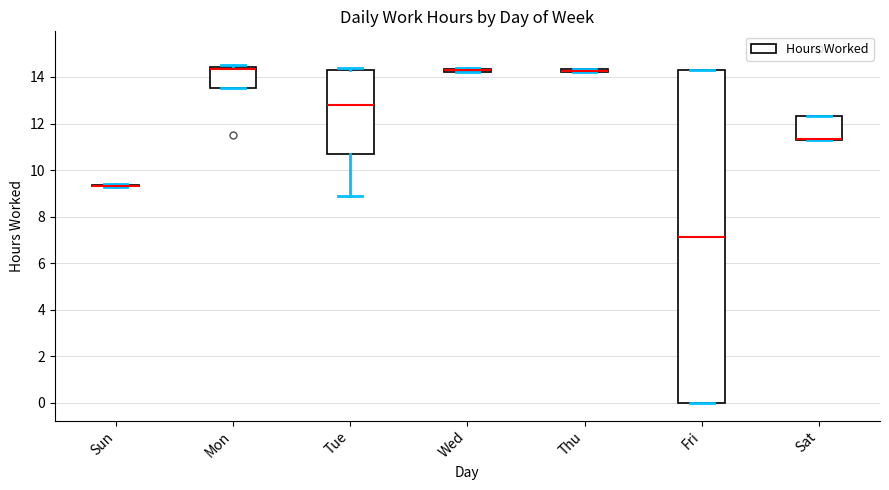

Comparing the boxes themselves (not the whiskers), which one is the tallest?

Fri